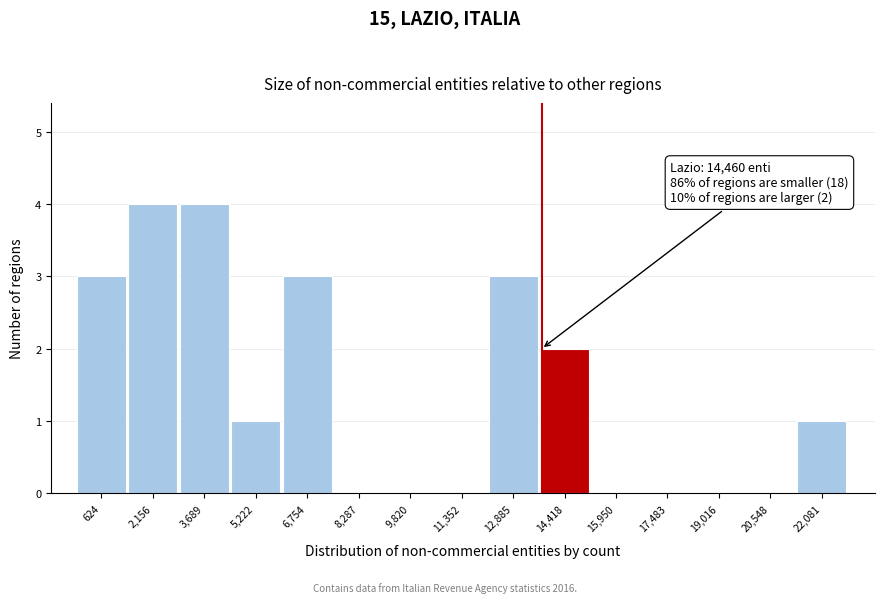

Reading right to left, transcribe all the data shown in this chart.

22,081=1	20,548=0	19,016=0	17,483=0	15,950=0	14,418=2	12,885=3	11,352=0	9,820=0	8,287=0	6,754=3	5,222=1	3,689=4	2,156=4	624=3